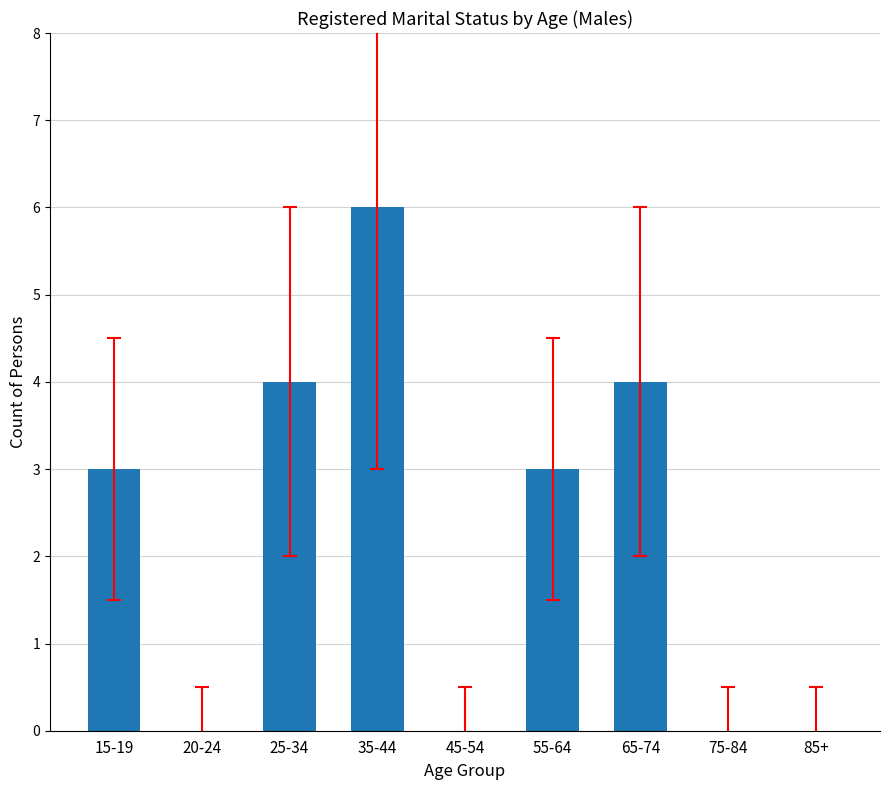

What is the sum of all values?

20